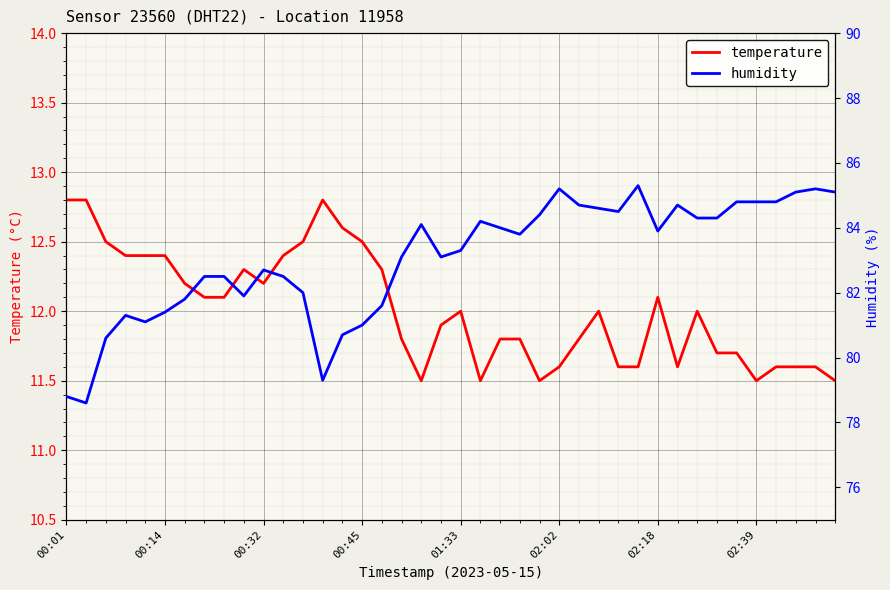

True or false: humidity and temperature intersect in this chart.

False